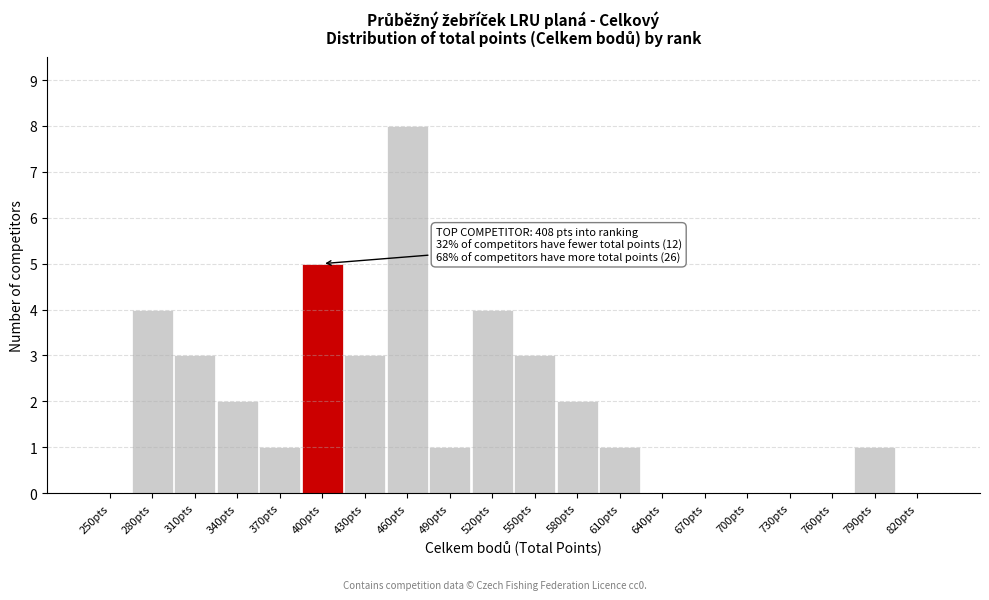

Reading right to left, what are all the values shown in this chart?

820pts=0	790pts=1	760pts=0	730pts=0	700pts=0	670pts=0	640pts=0	610pts=1	580pts=2	550pts=3	520pts=4	490pts=1	460pts=8	430pts=3	400pts=5	370pts=1	340pts=2	310pts=3	280pts=4	250pts=0